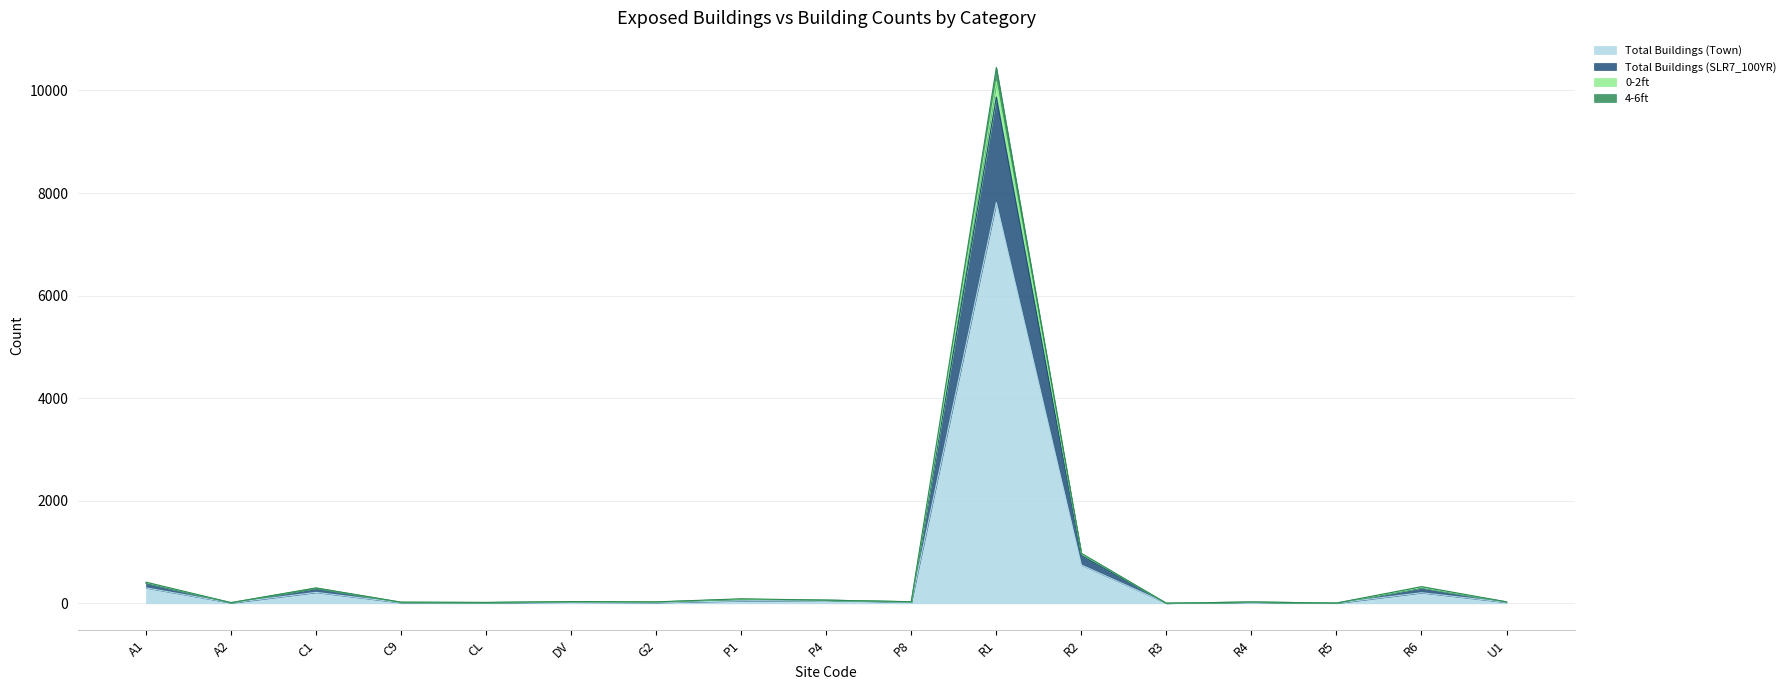

How many data points in 0-2ft are above 30?

7